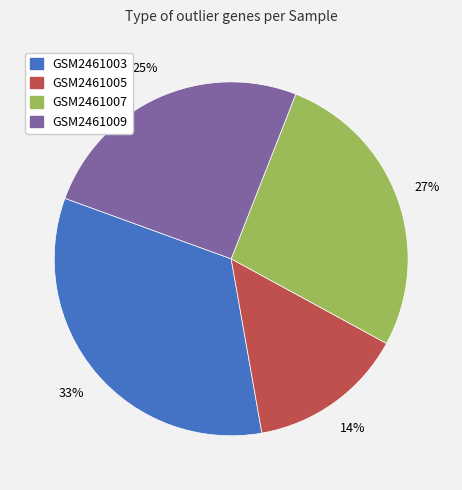

To the nearest percent, what percentage of the pie is GSM2461005?

14%